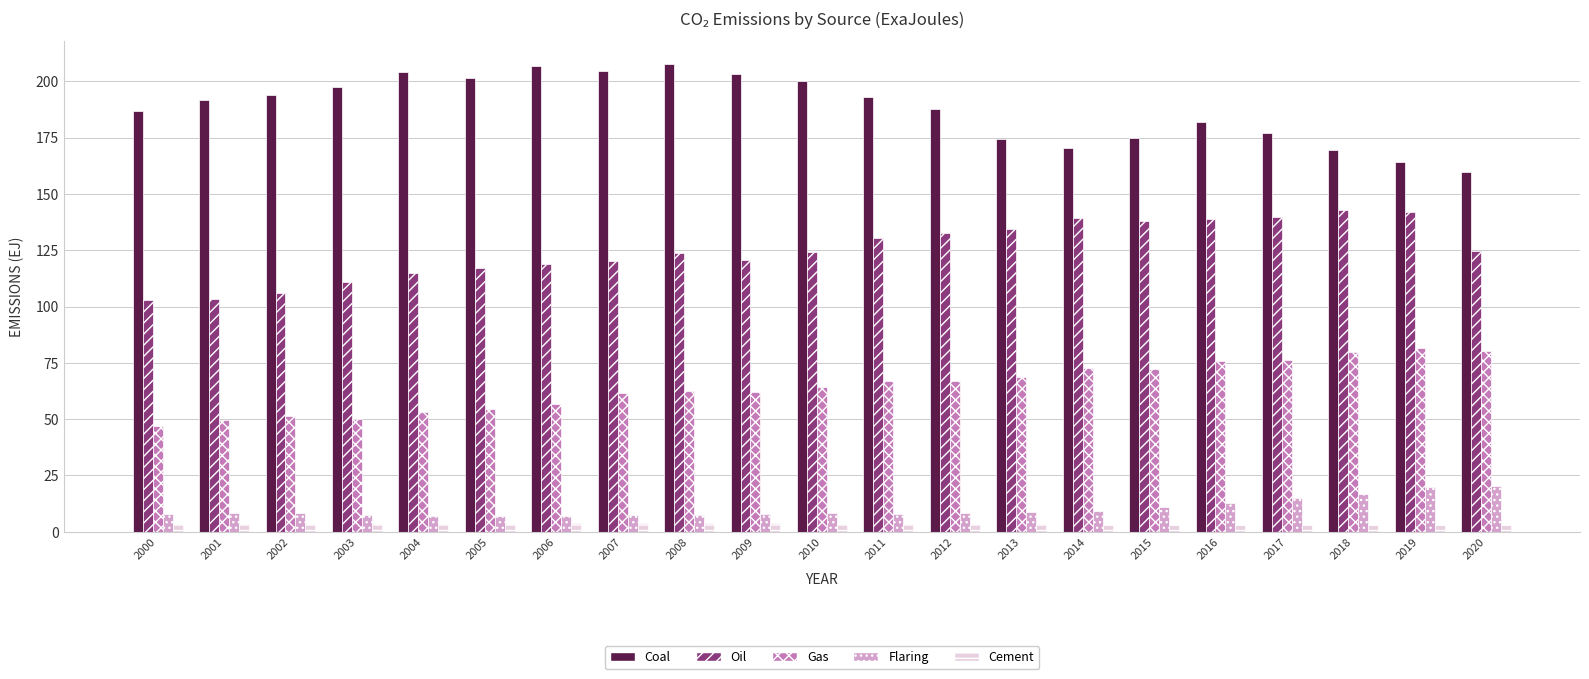

What is the average value of the Oil series?

125.0